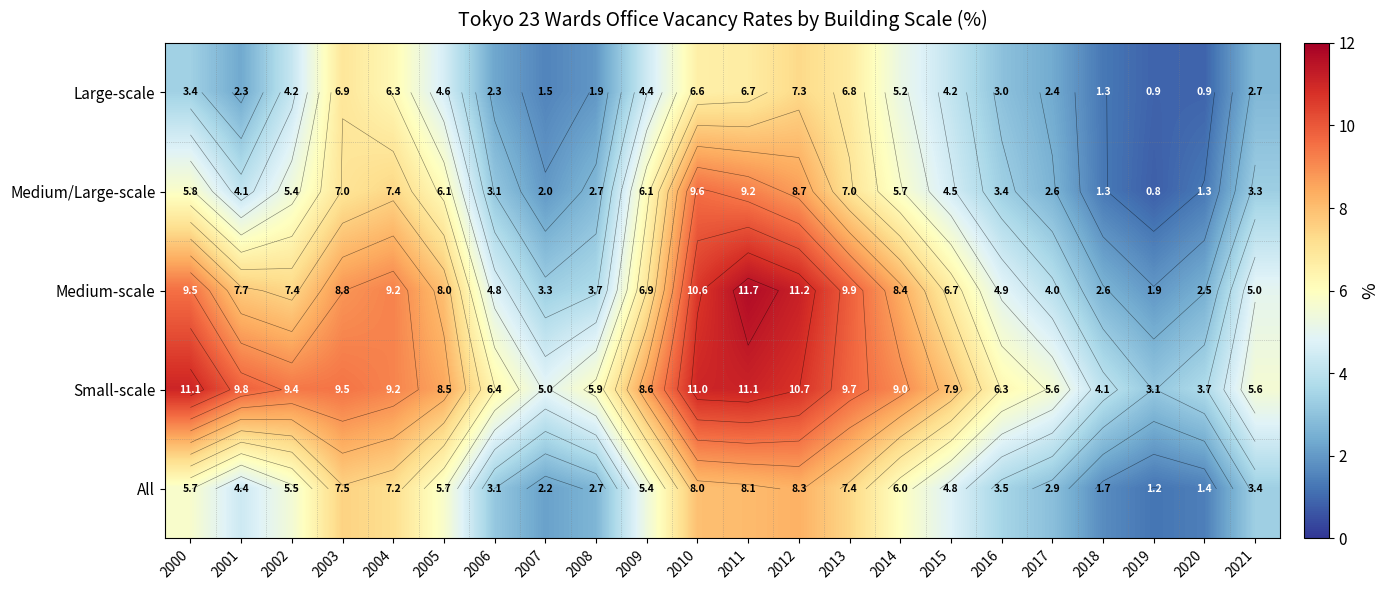

What is the difference between the highest and lowest values at 2002?

5.2